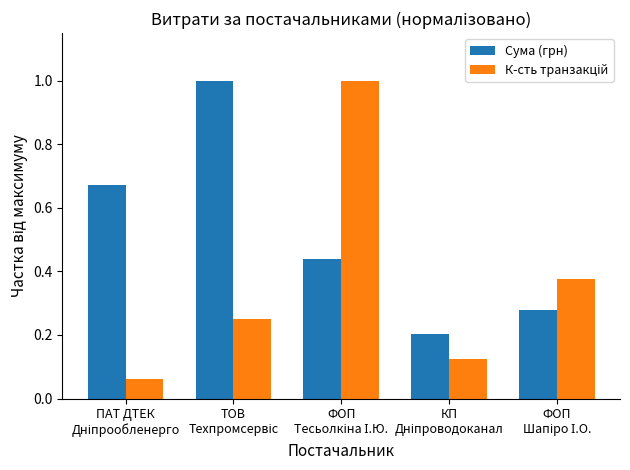

What is the maximum value shown in the chart?

1.0